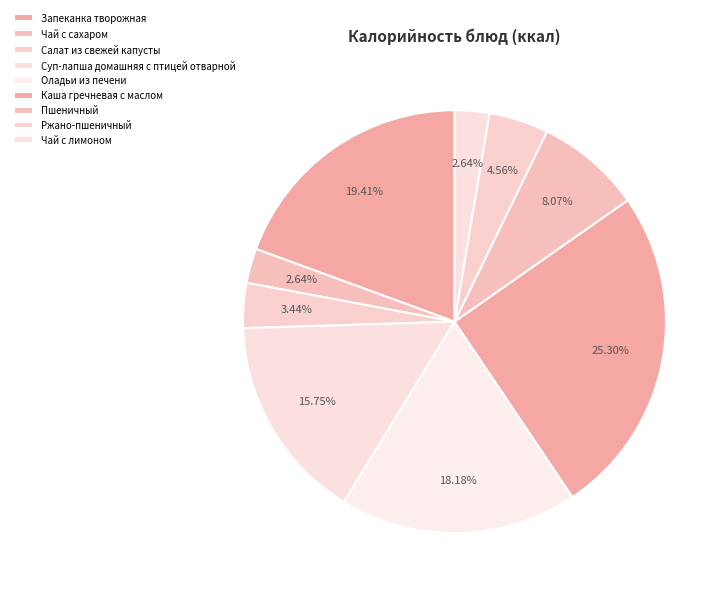

Count the number of slices in the pie.

9